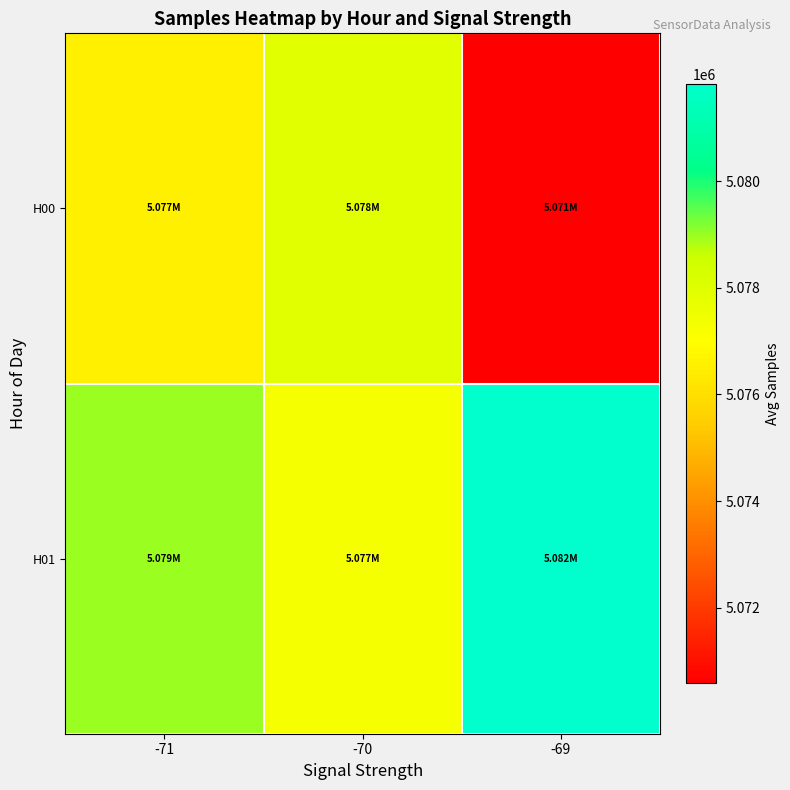

Reading left to right, transcribe all the data shown in this chart.

H00: -71=5076529.3	-70=5077883.8	-69=5070590.0
H01: -71=5079003.6	-70=5077270.1	-69=5081821.0